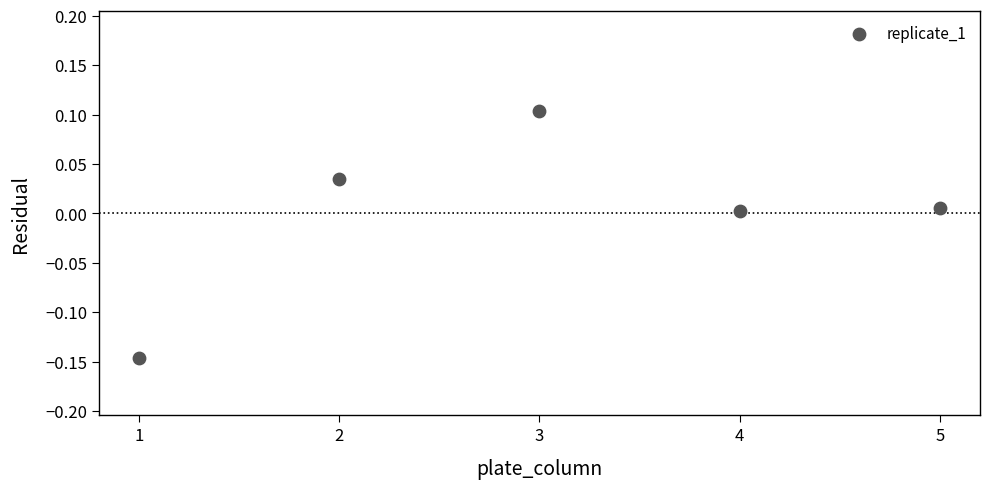

What is the range of X values (max minus min)?

4.0